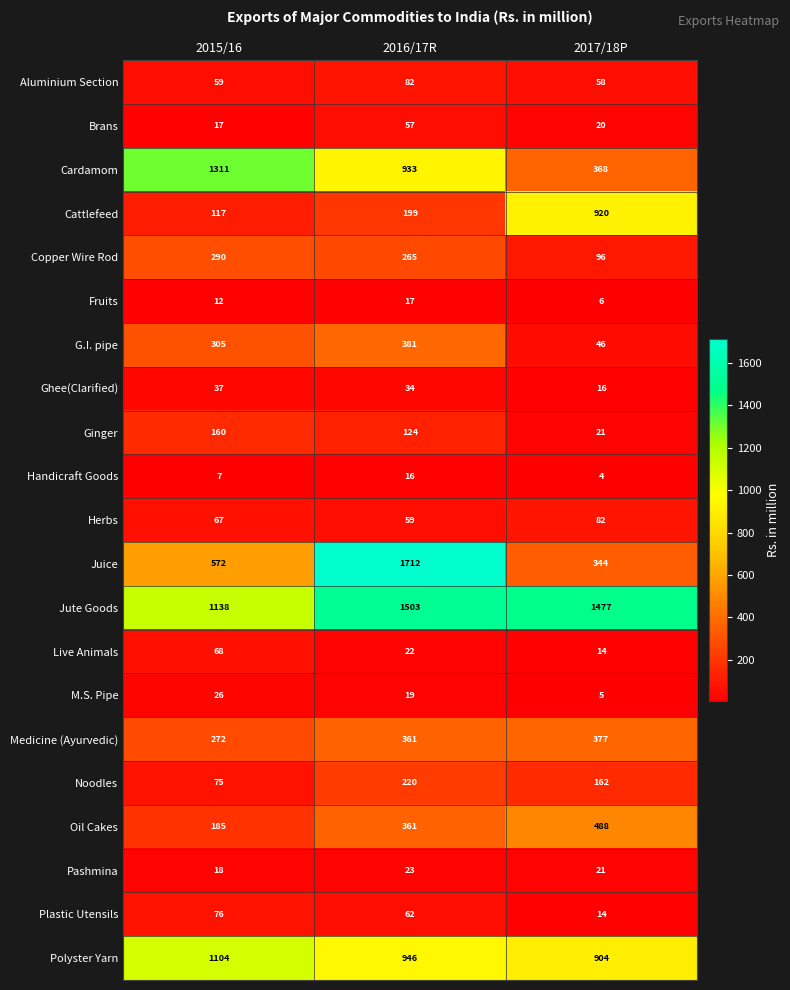

At which category is the sum across all series the highest?

2016/17R